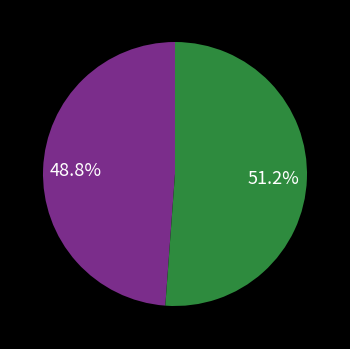

Does any single category account for the majority?

Yes